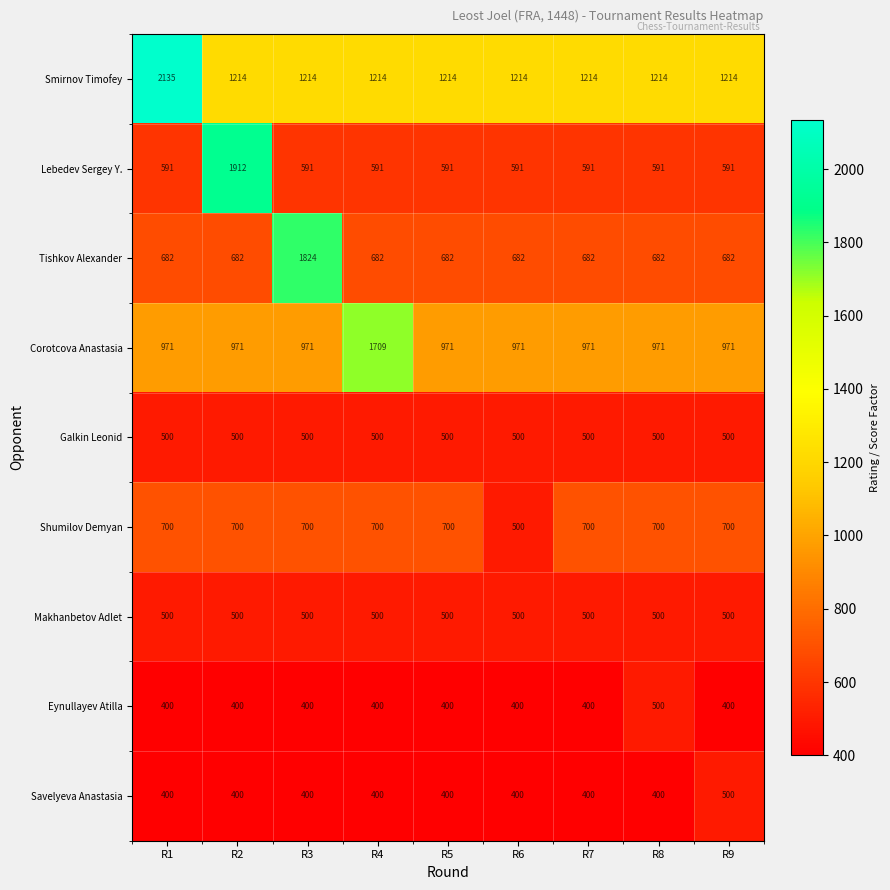

Read the Shumilov Demyan value at R3.

700